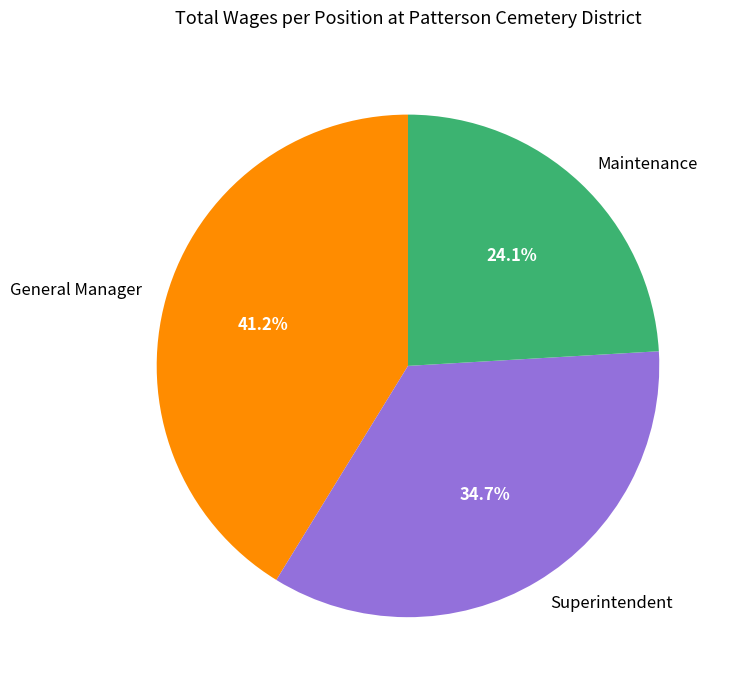

What percentage is NOT represented by Superintendent?

65.3%